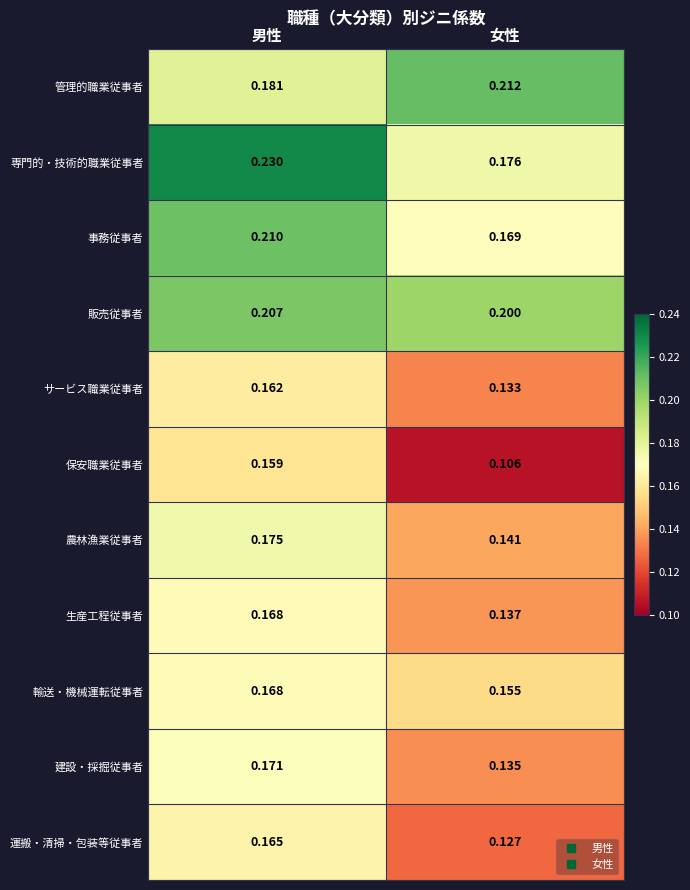

Which series has the widest spread of values?

専門的・技術的職業従事者